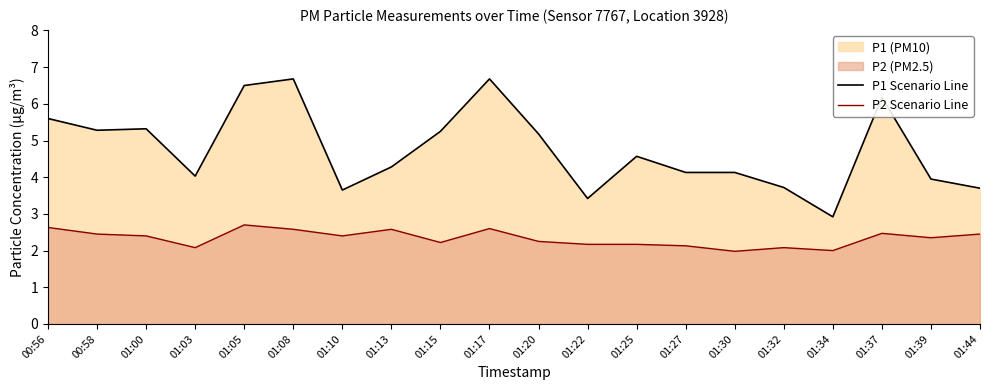

What is the approximate value of P2 Scenario Line at 00:58?

2.5